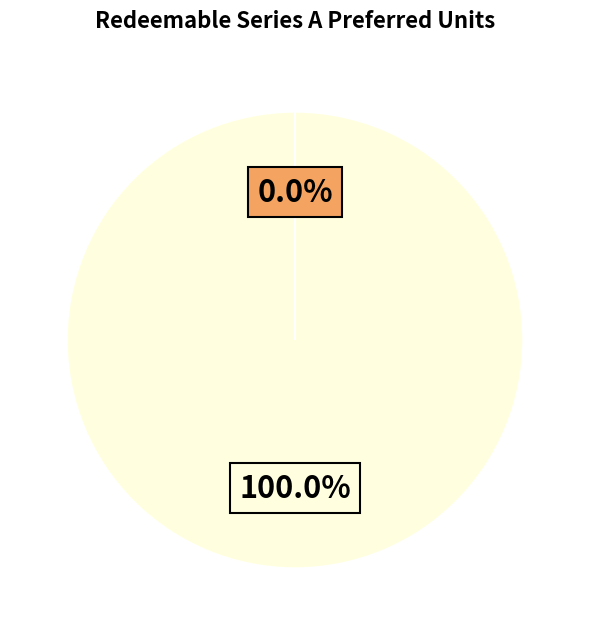

Does any single category account for the majority?

Yes